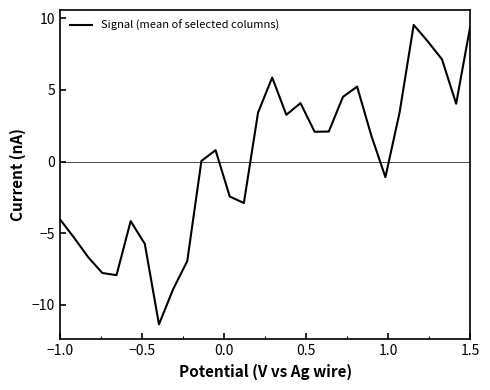

What is the maximum value shown in the chart?

9.5